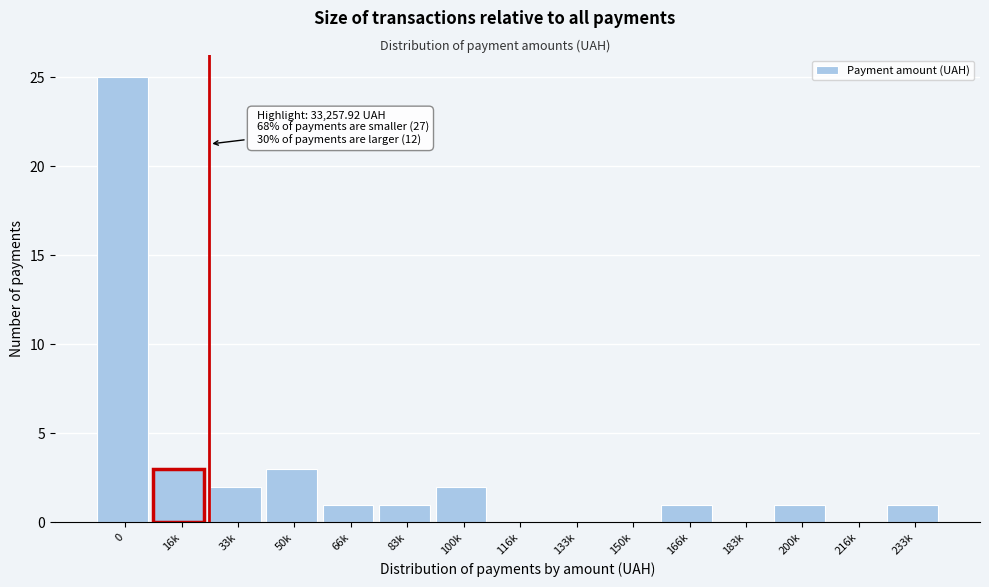

Reading right to left, transcribe all the data shown in this chart.

233k=1	216k=0	200k=1	183k=0	166k=1	150k=0	133k=0	116k=0	100k=2	83k=1	66k=1	50k=3	33k=2	16k=3	0=25